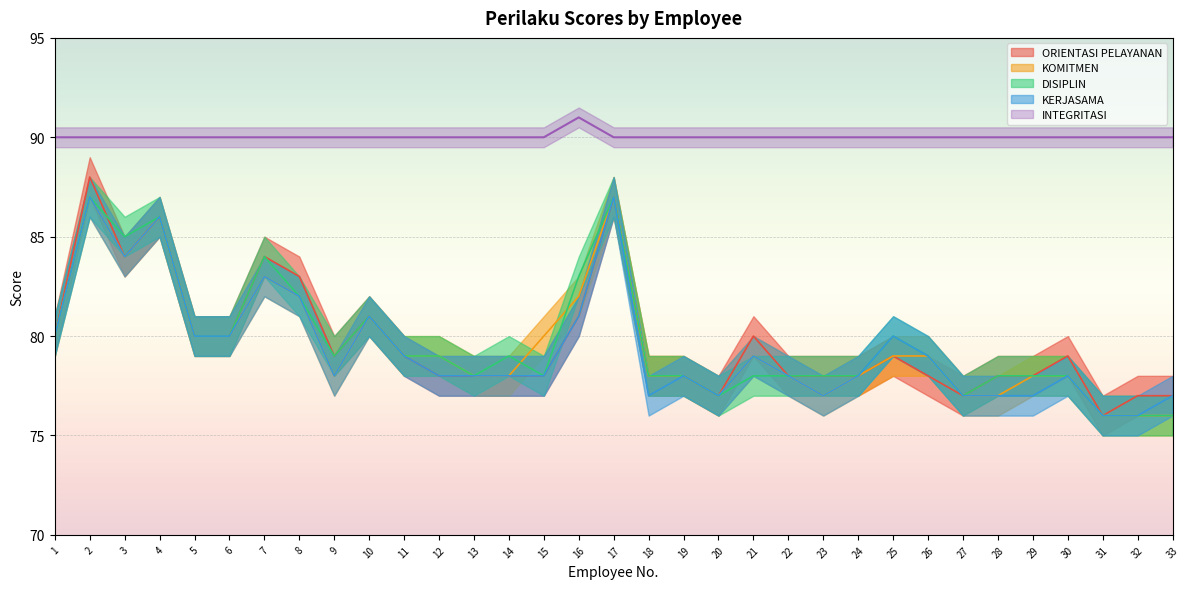

Which series changed the most between 7 and 25?

ORIENTASI PELAYANAN